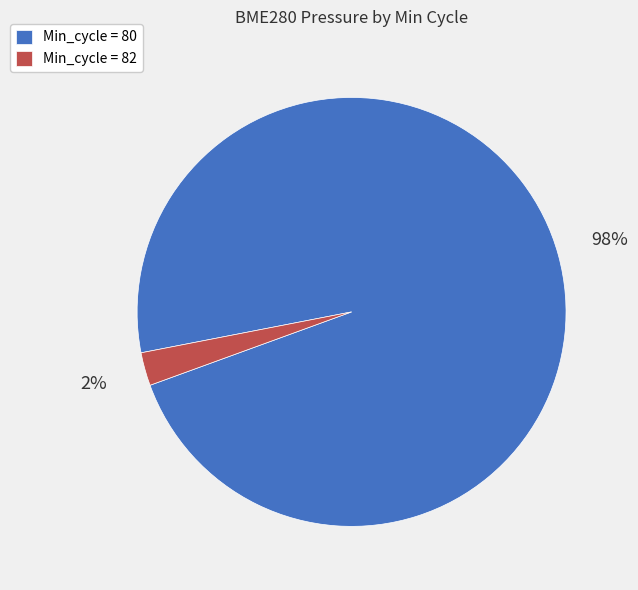

Rank the categories by value from highest to lowest.

Min_cycle = 80, Min_cycle = 82